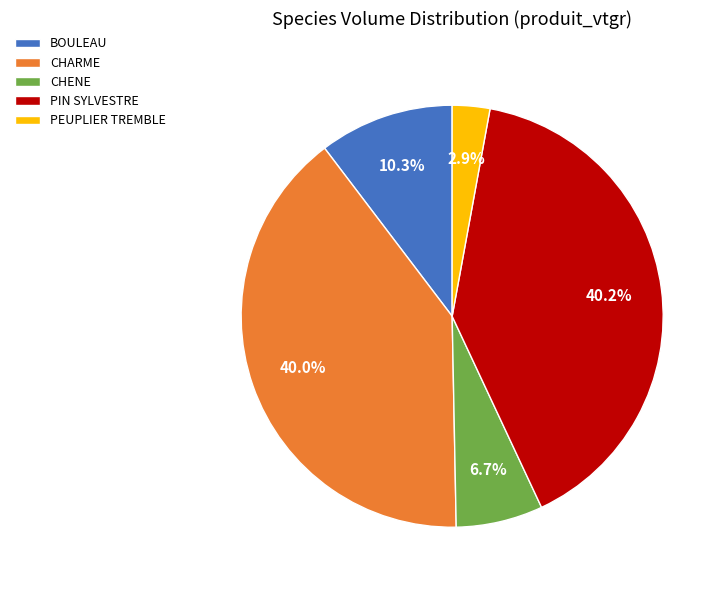

To the nearest percent, what is the difference between the largest and smallest slice percentages?

37%